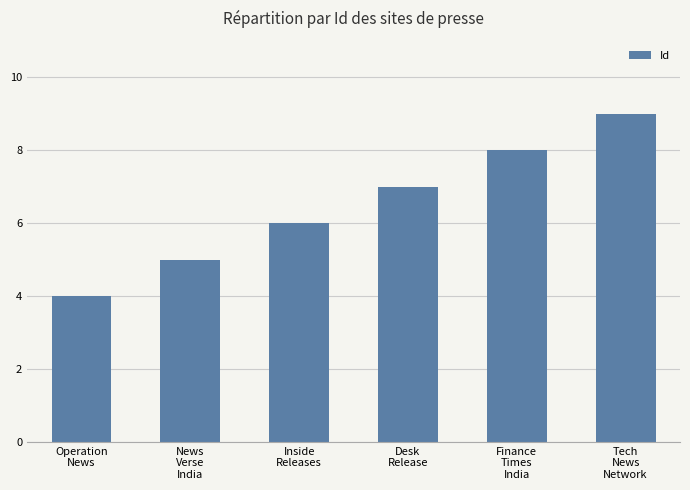

How many series are shown in this chart?

1